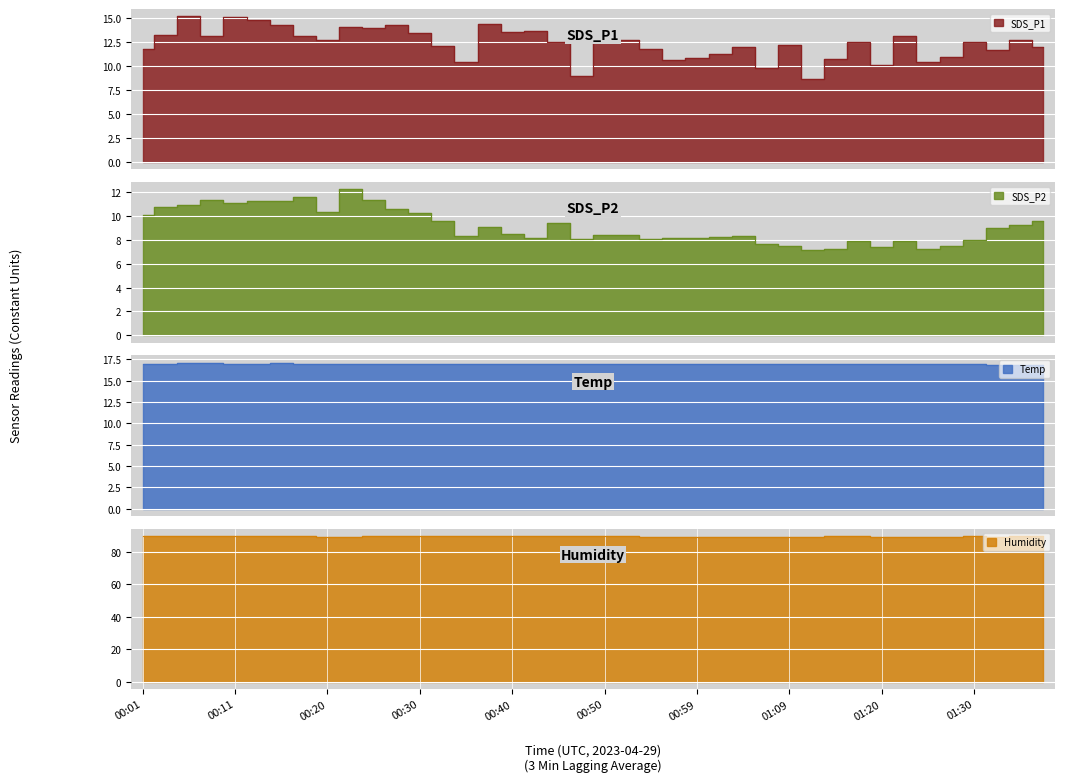

True or false: SDS_P2 and Humidity intersect in this chart.

False